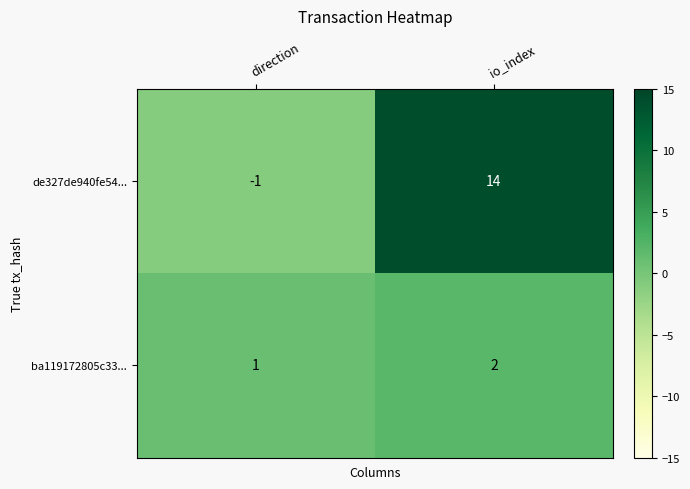

Which series has the largest total across all categories?

de327de940fe54...